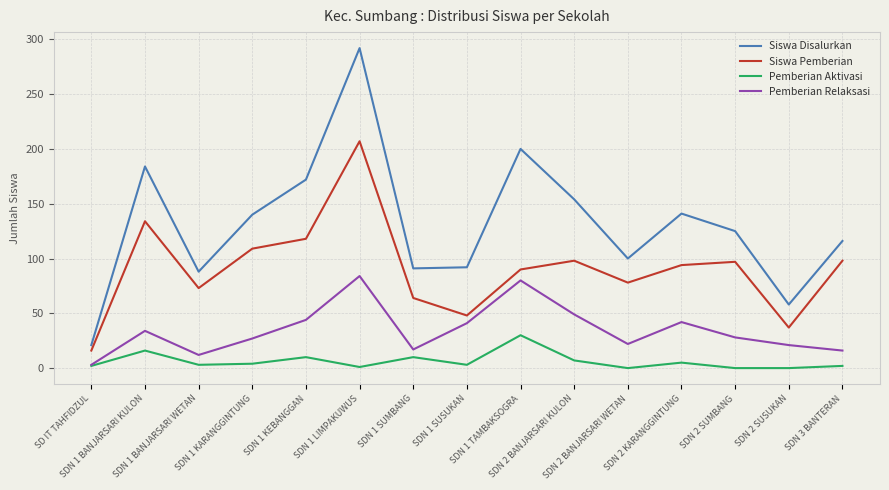

How many lines are shown in the chart?

4